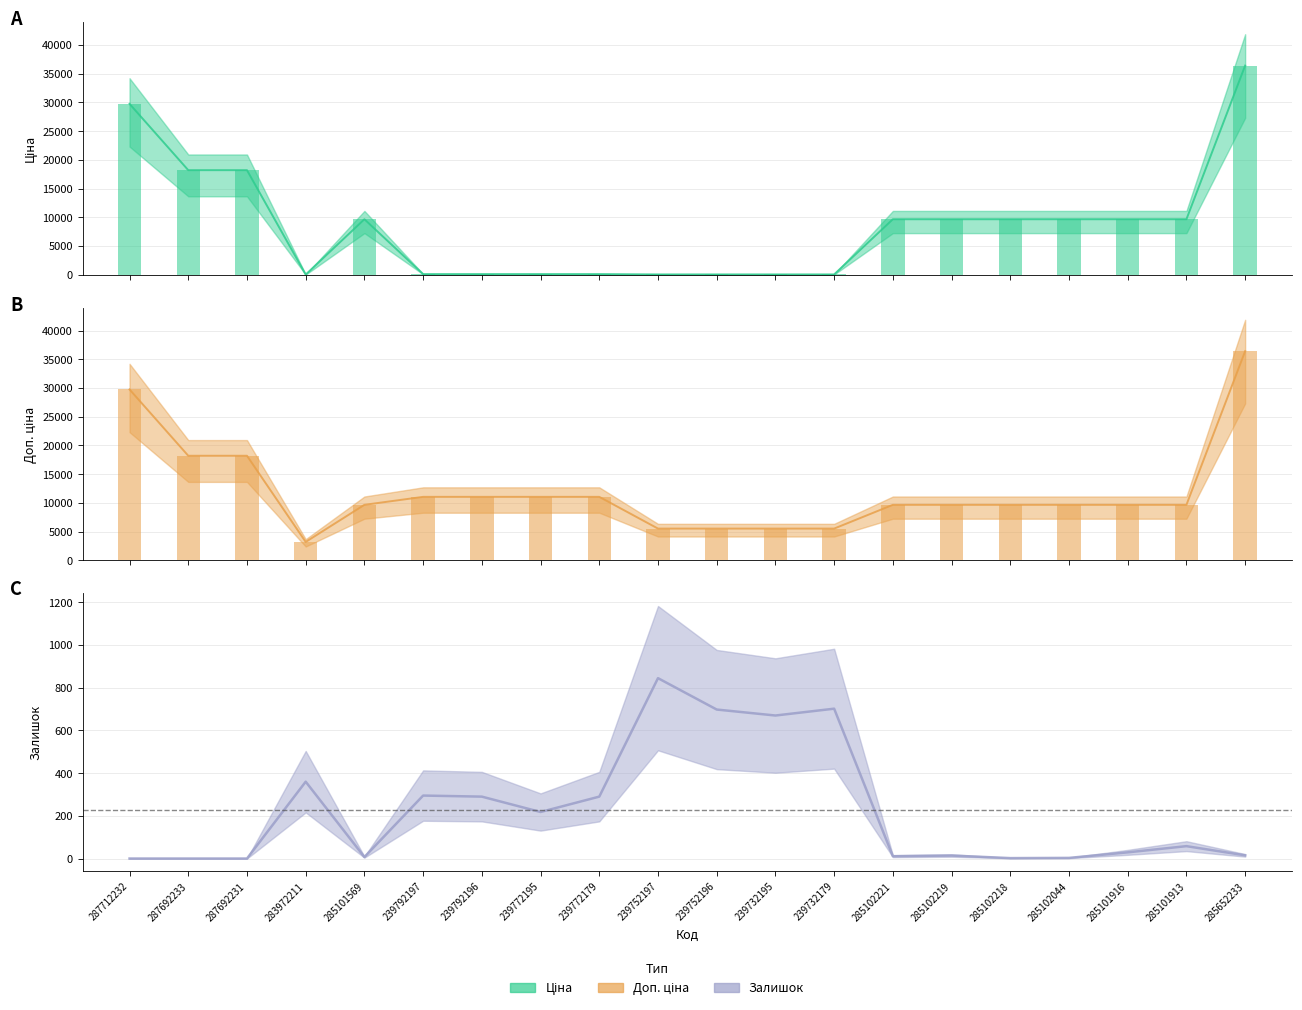

Between 239772195 and 285652233, which series saw the biggest shift?

Ціна